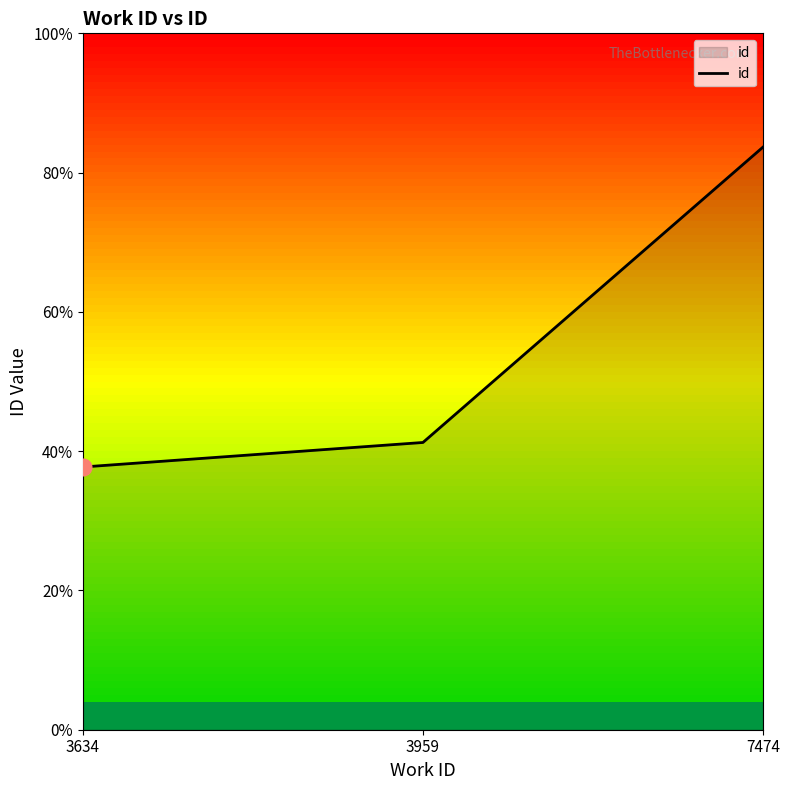

Does the chart display data point markers on the line(s)?

No